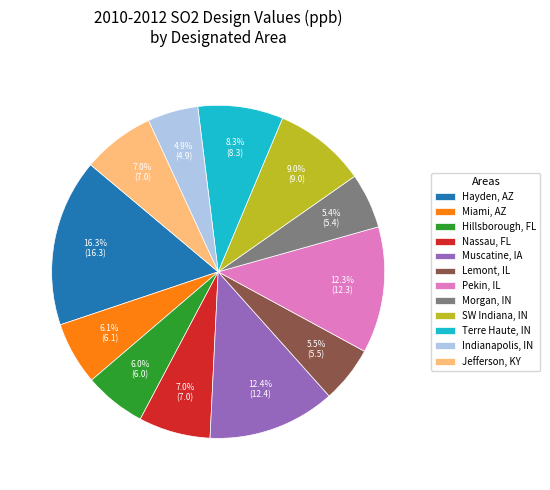

What portion of the pie excludes Pekin, IL?

87.7%